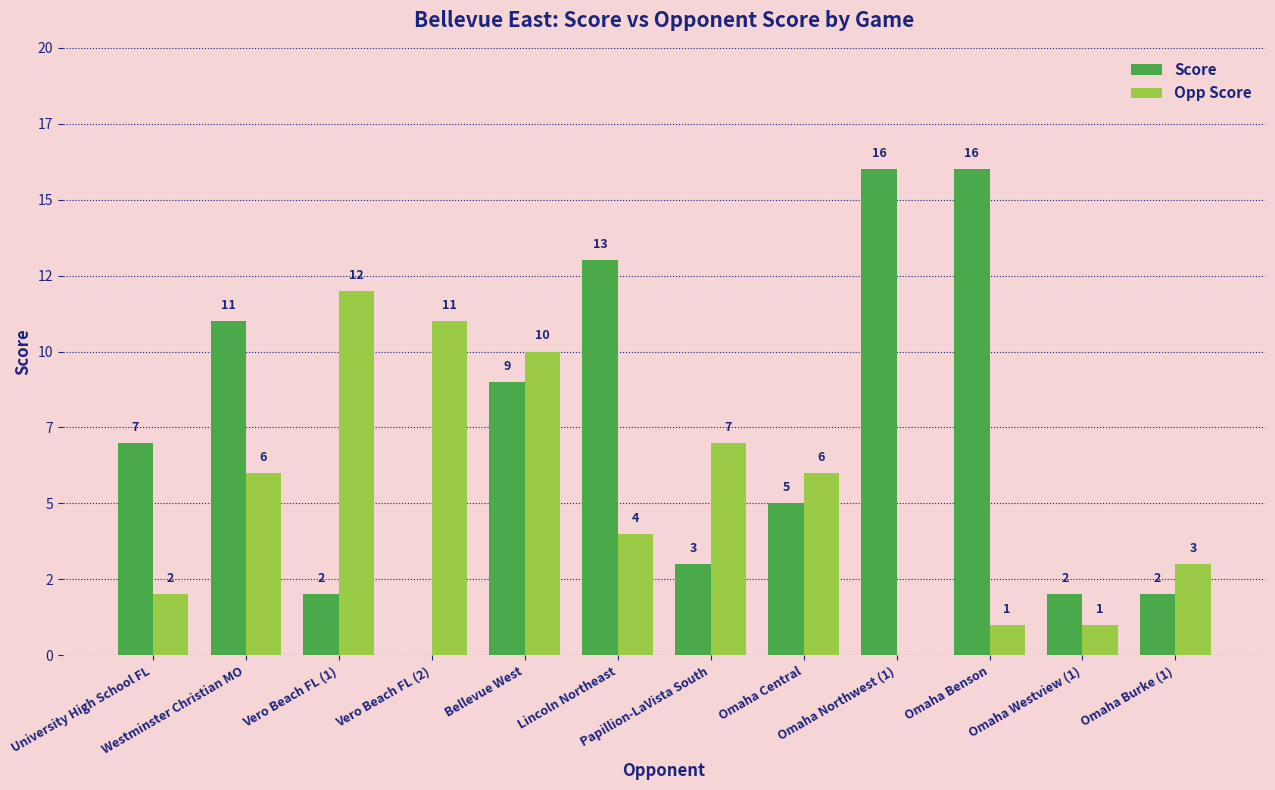

Are the bars horizontal?

No